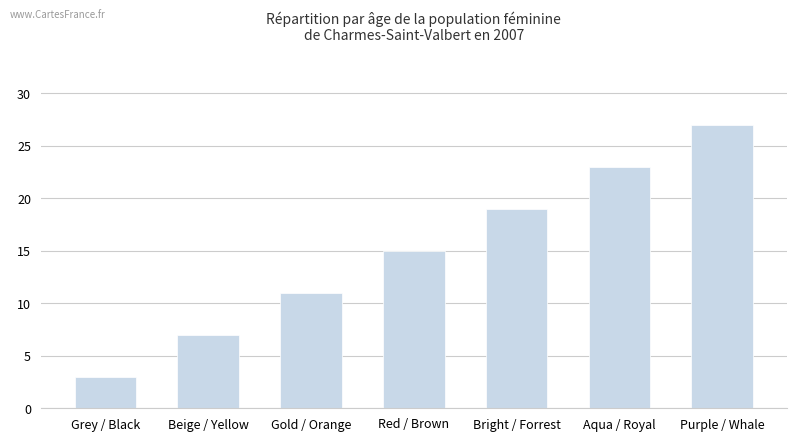

Rank the categories by value from lowest to highest.

Grey / Black, Beige / Yellow, Gold / Orange, Red / Brown, Bright / Forrest, Aqua / Royal, Purple / Whale